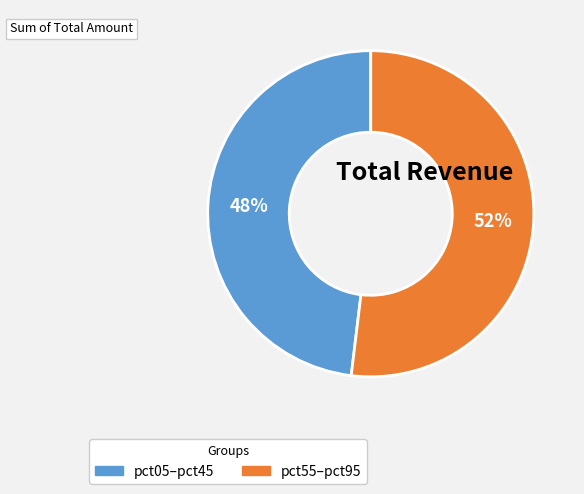

To the nearest percent, what is the difference between the largest and smallest slice percentages?

4%